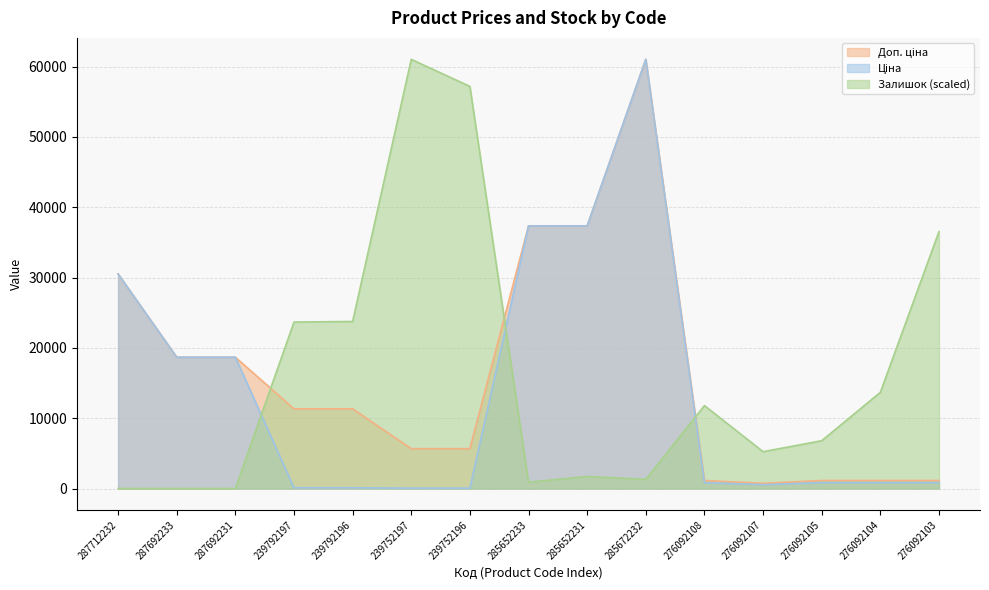

Is the value of Доп. ціна at 276092103 greater than the value of Ціна at 239752196?

Yes